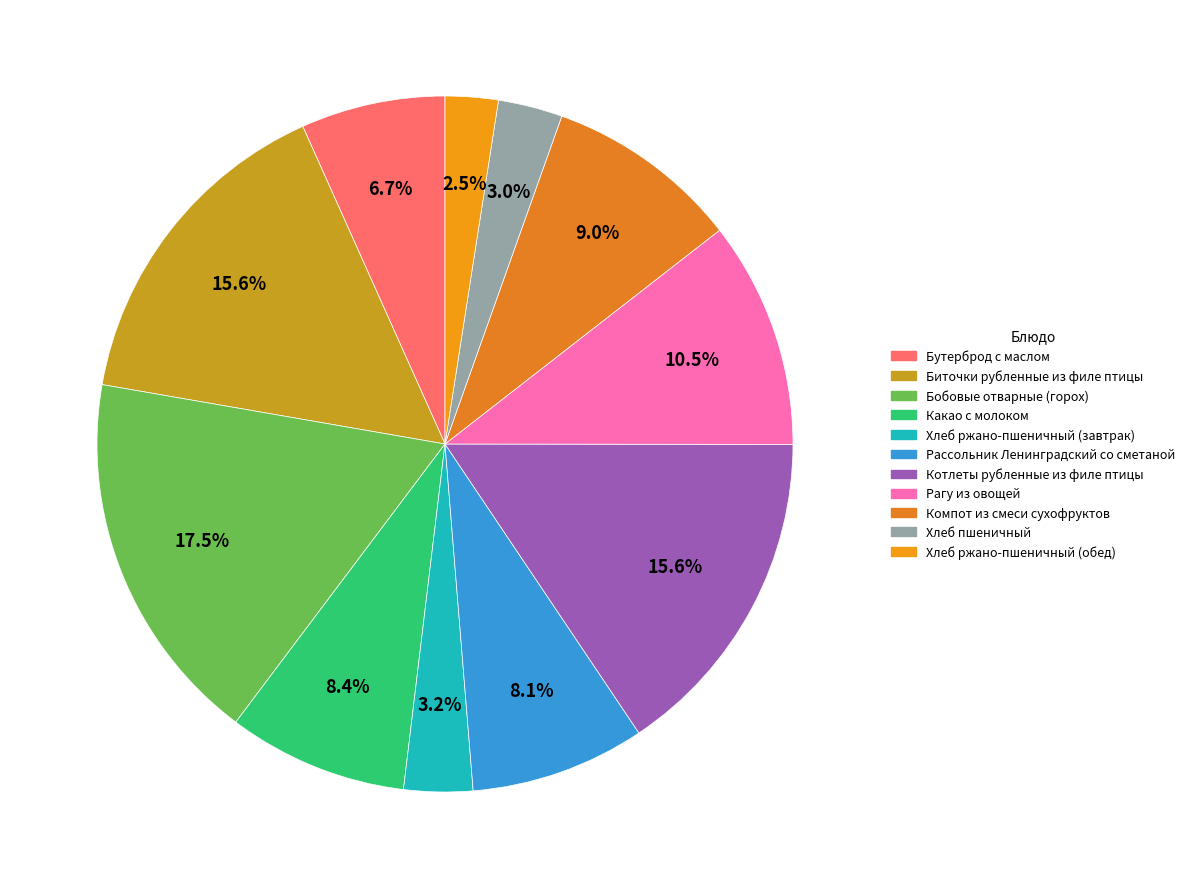

What is the ratio of the value at Рассольник Ленинградский со сметаной to the value at Бобовые отварные (горох)?

0.5